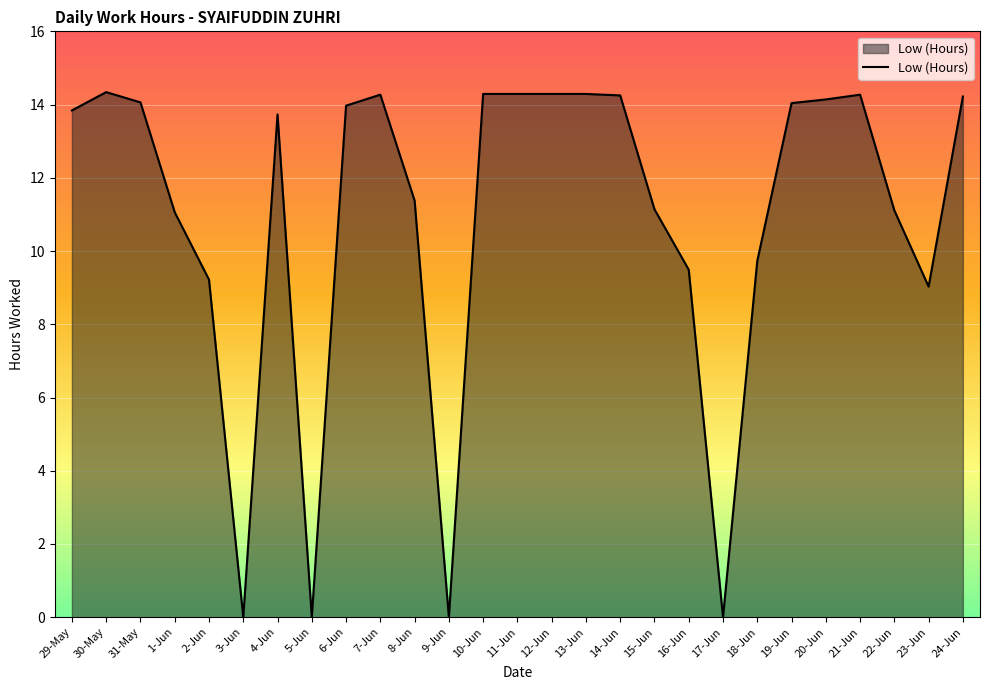

What is the change in value from 29-May to 31-May?

+0.2